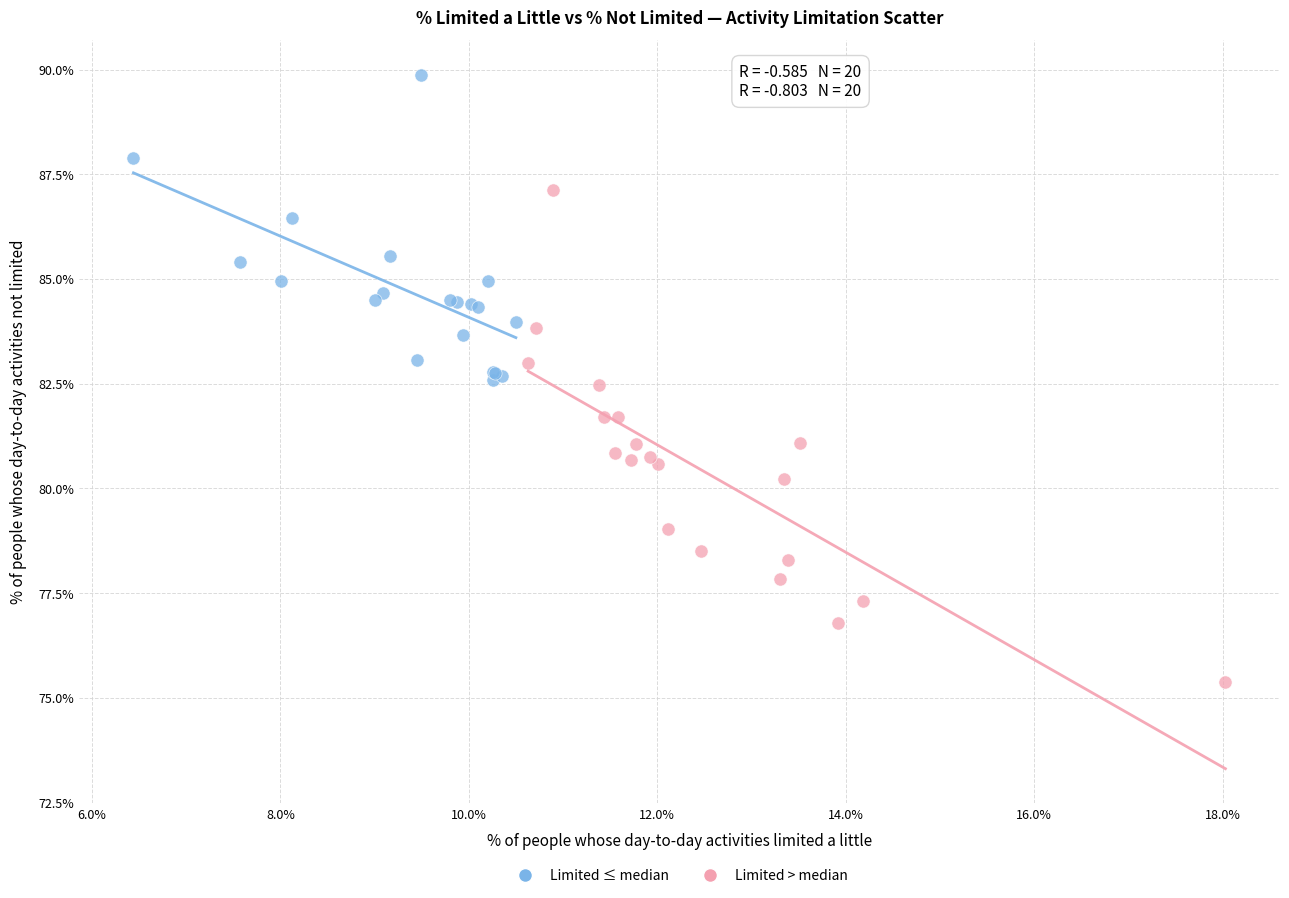

Which series contains the highest Y value?

Limited ≤ median